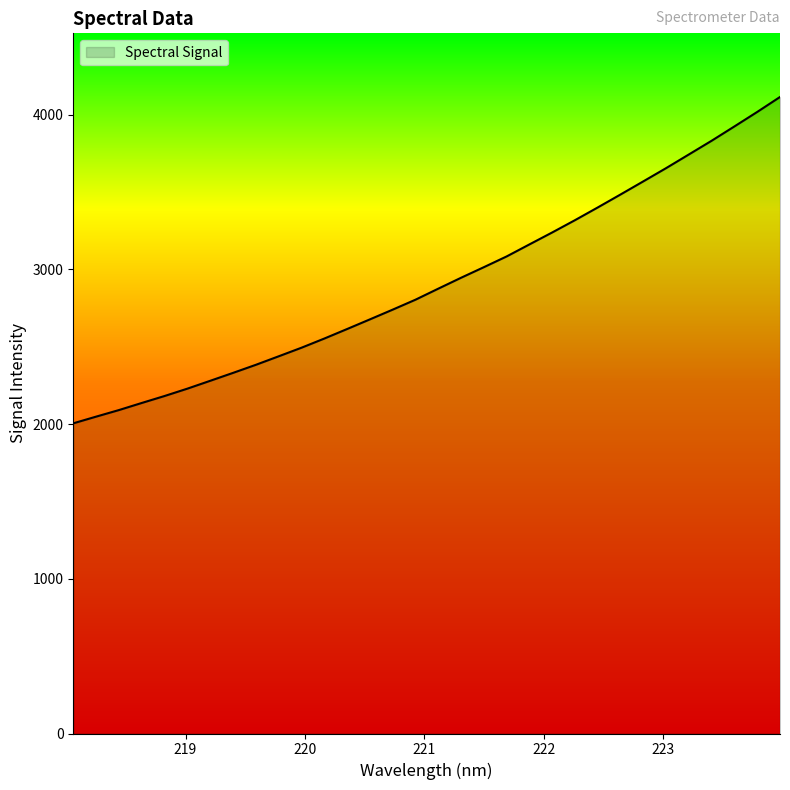

What is the minimum value shown in the chart?

2005.1